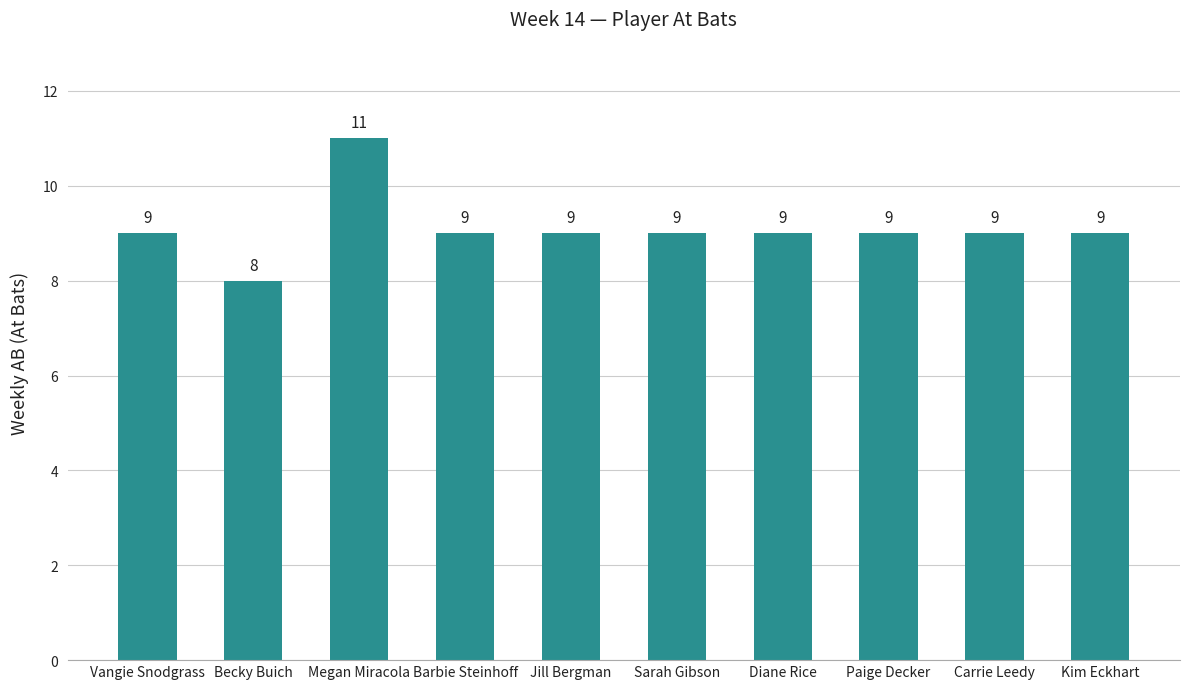

What is the label of the 7th bar from the left?

Diane Rice